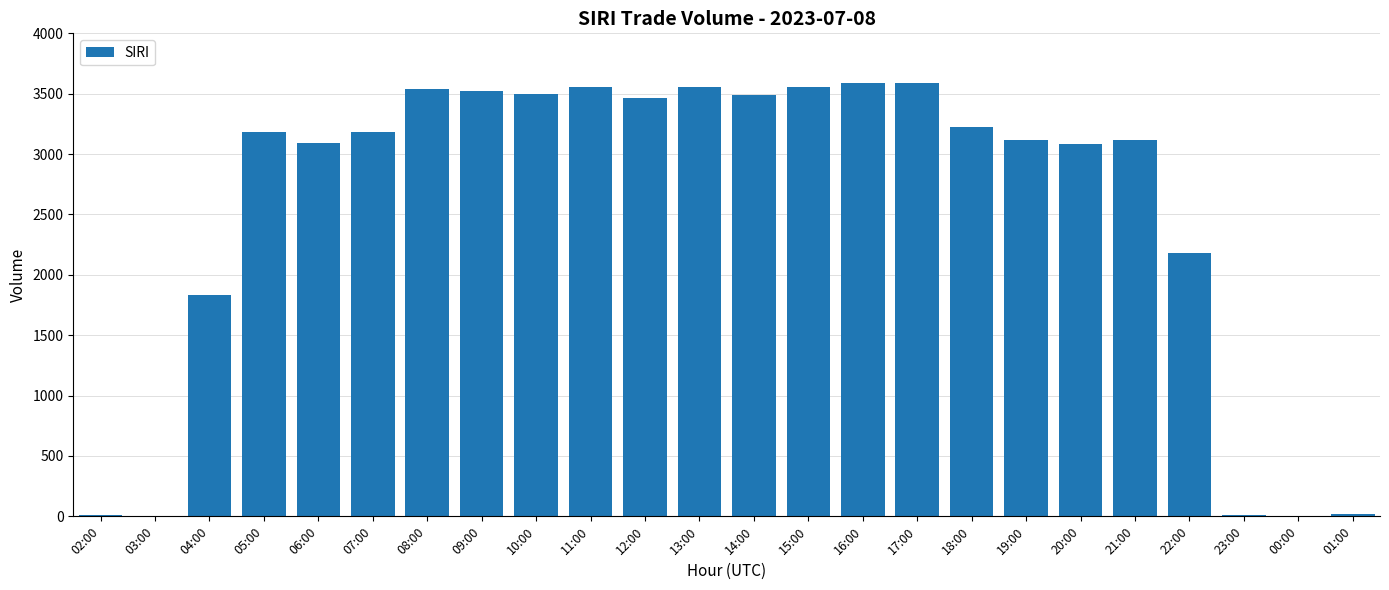

Between 06:00 and 16:00, which is larger?

16:00